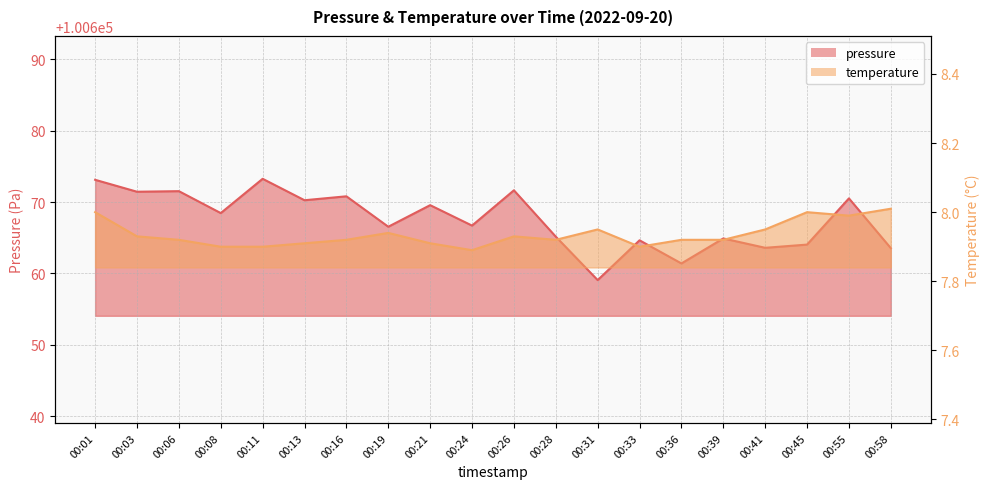

What is the sum of the temperature values at 00:26 and 00:58?

15.9